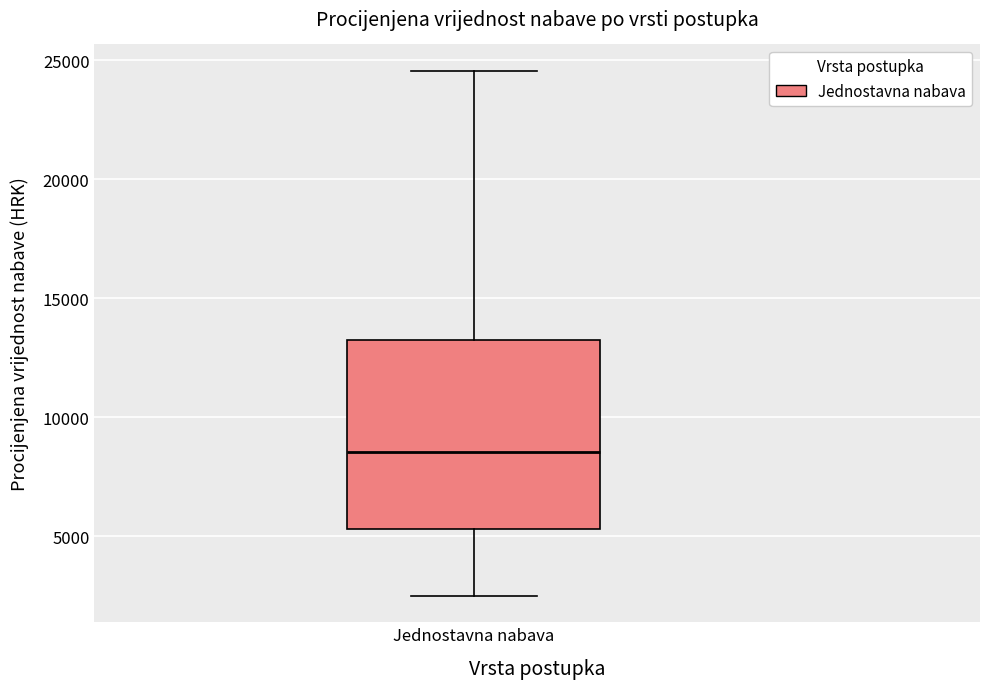

Read this box plot against the y-axis: the position of the median line, the range covered by the box, and the ends of both whiskers. The values are not printed on the chart, so give them approximately, as read against the axis.

median 8500, box 5500 to 13500, whiskers 2500 to 24500